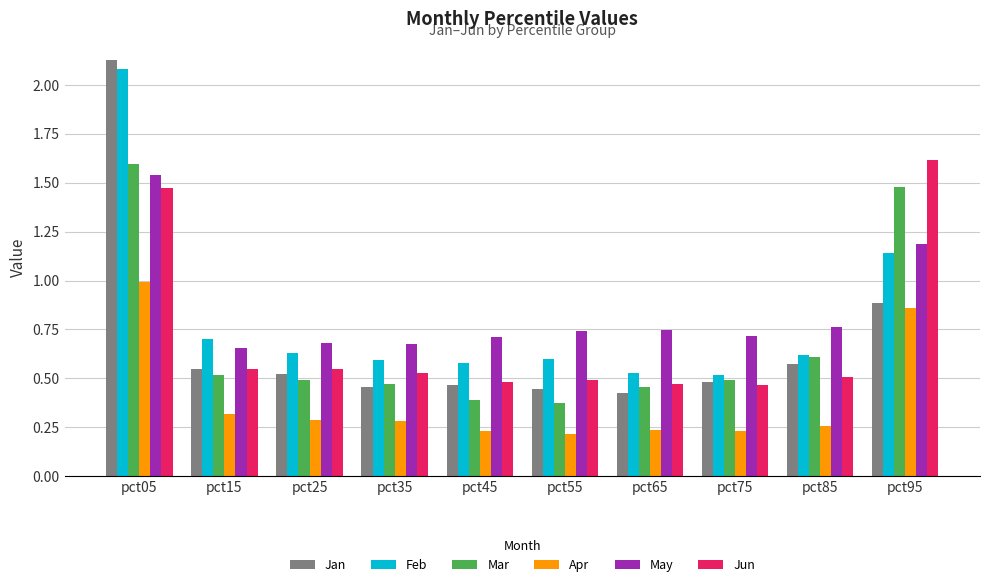

At which category does the chart reach its peak across all series?

pct05